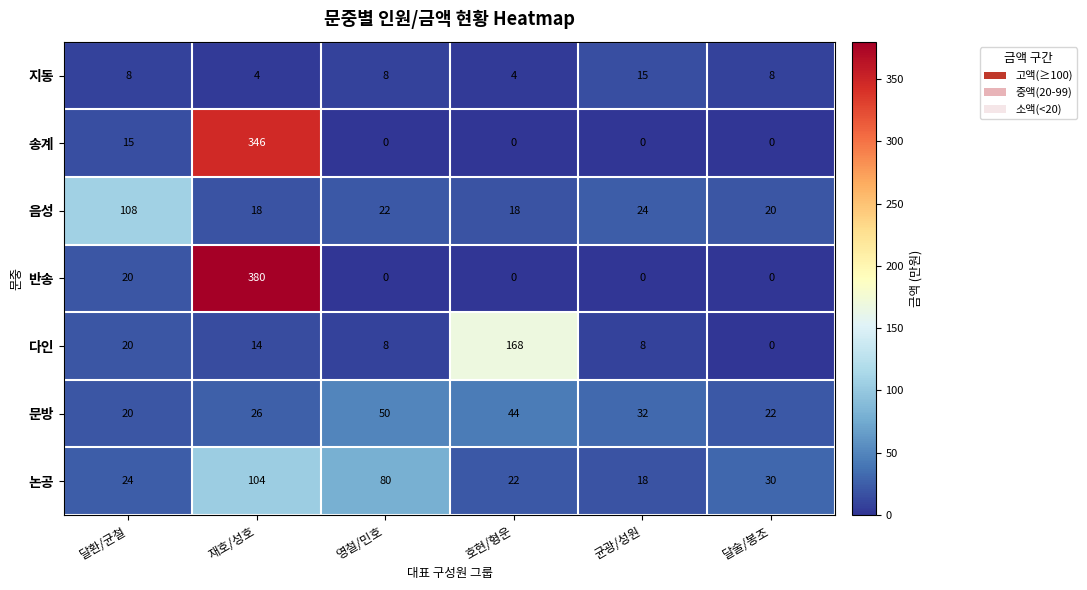

The 다인 series shows 20 at 달환/균철. True or false?

True